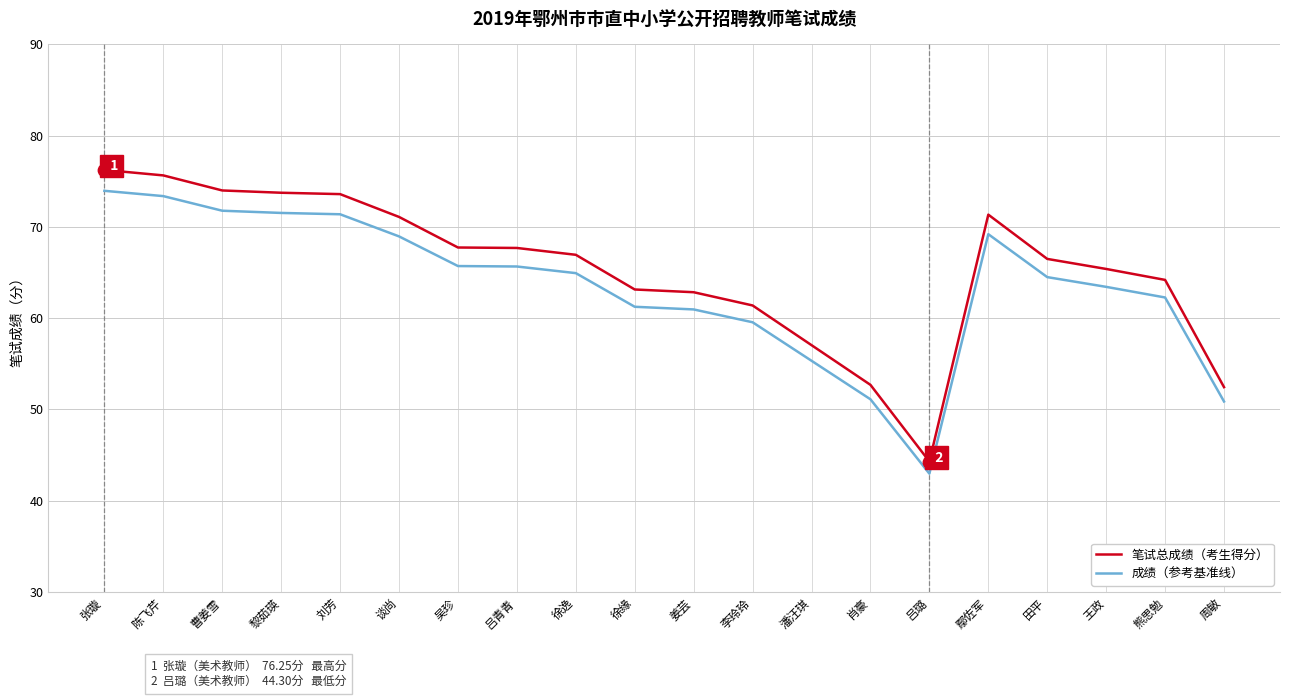

What is the difference between the highest and lowest values at 陈飞芹?

2.3